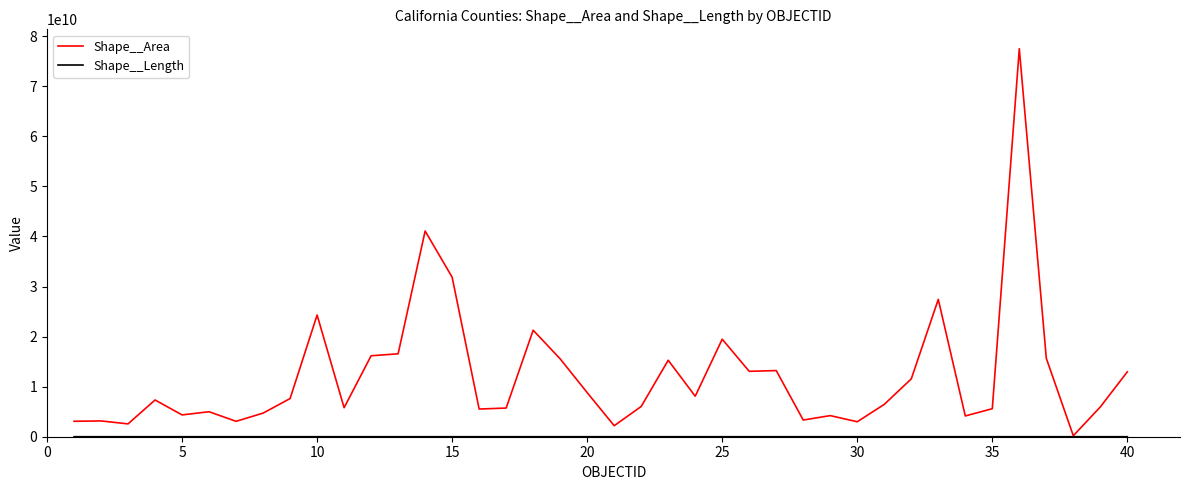

Which series has the largest total across all categories?

Shape__Area